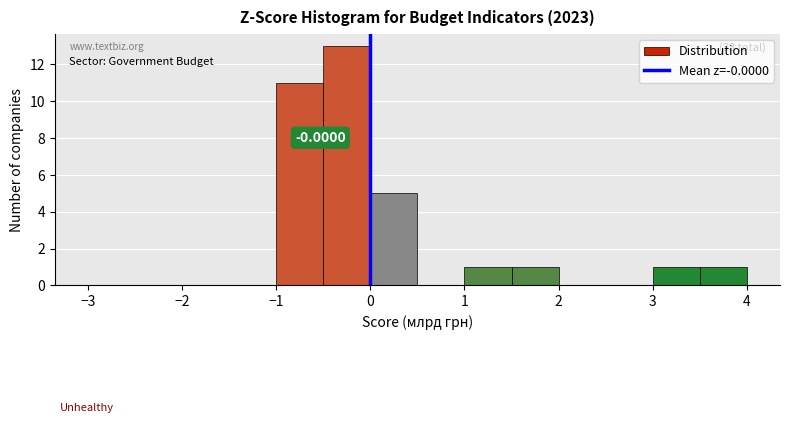

Over which range of the x-axis is the bar tallest?

-0.5 to 0.0